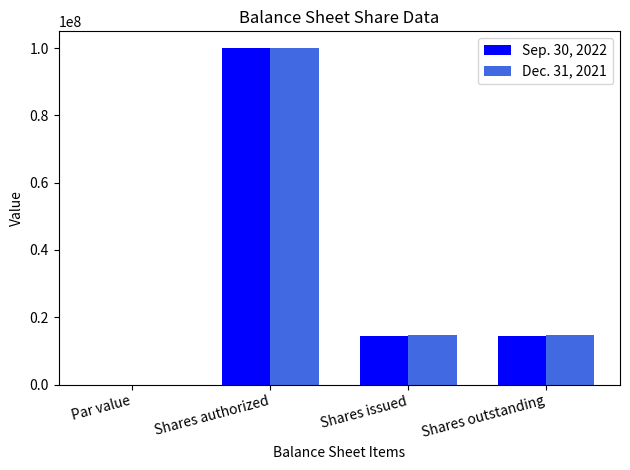

How many groups of bars are there?

4